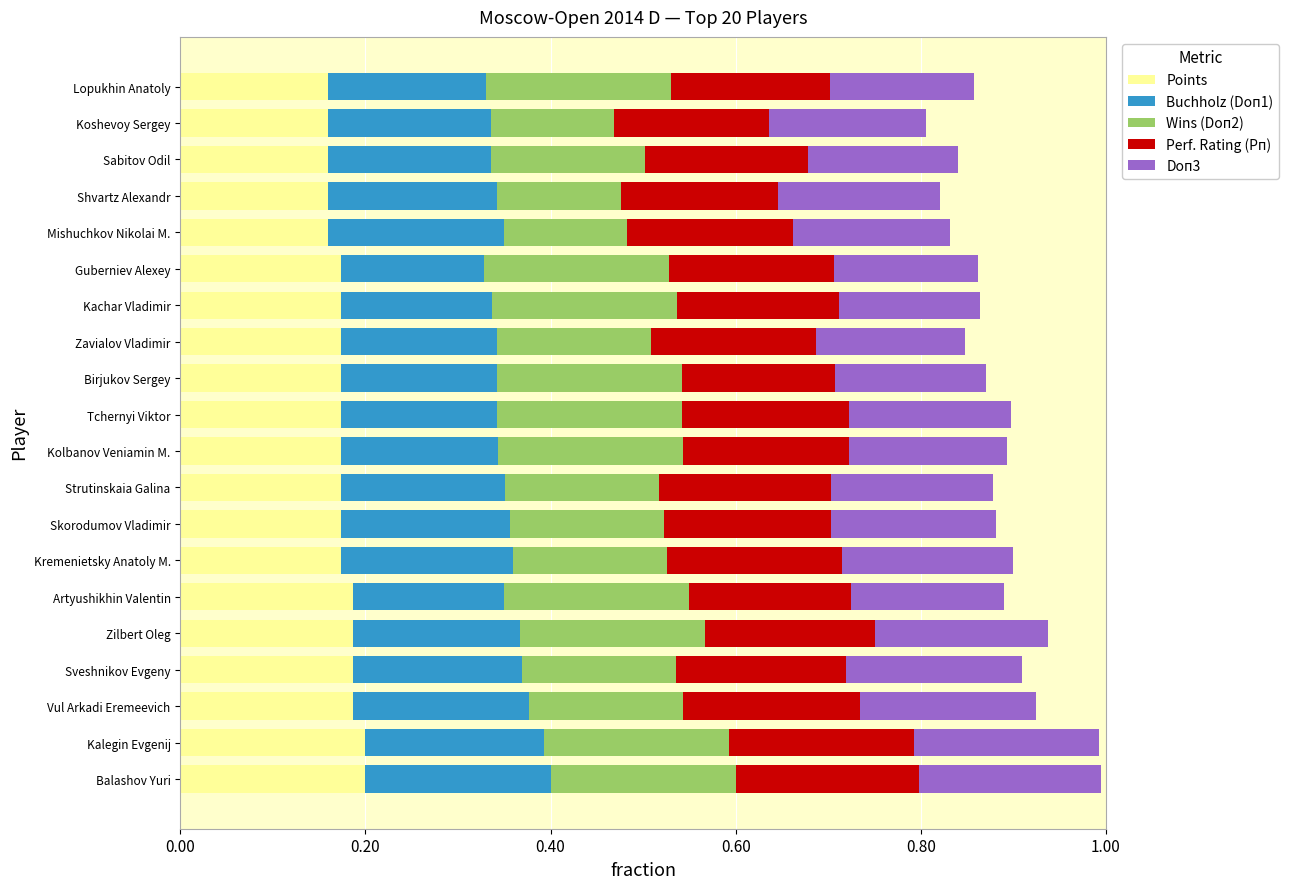

What are all the series names shown in the legend?

Points, Buchholz (Doп1), Wins (Doп2), Perf. Rating (Рп), Doп3